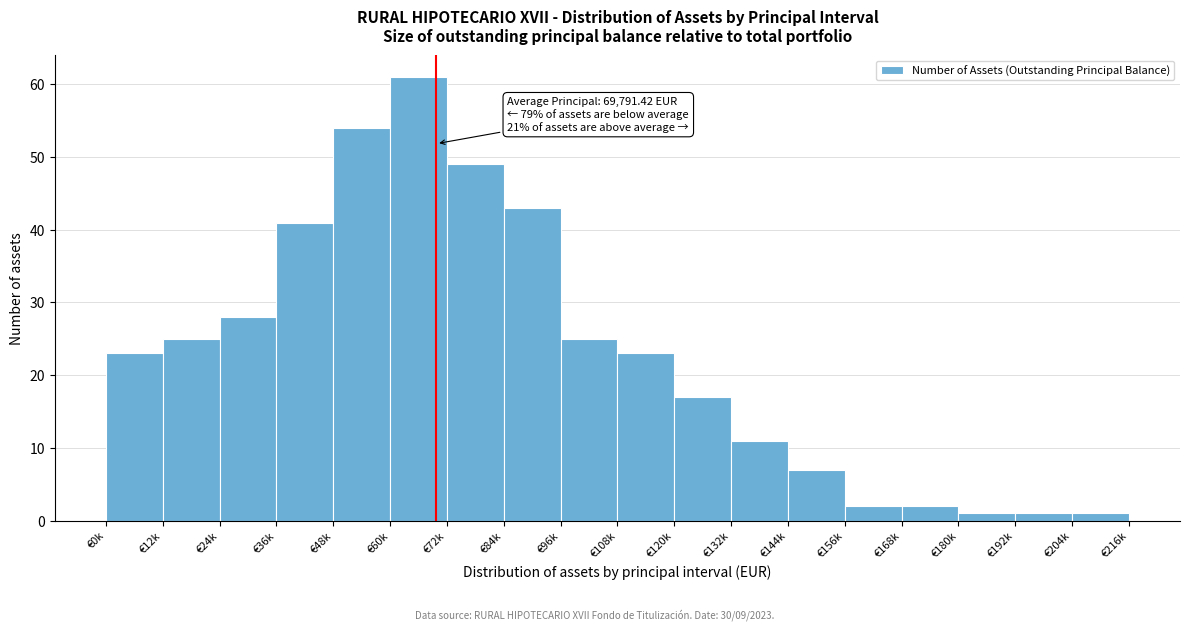

Reading right to left, list all the values displayed in this chart.

€204k=1	€192k=1	€180k=1	€168k=2	€156k=2	€144k=7	€132k=11	€120k=17	€108k=23	€96k=25	€84k=43	€72k=49	€60k=61	€48k=54	€36k=41	€24k=28	€12k=25	€0k=23